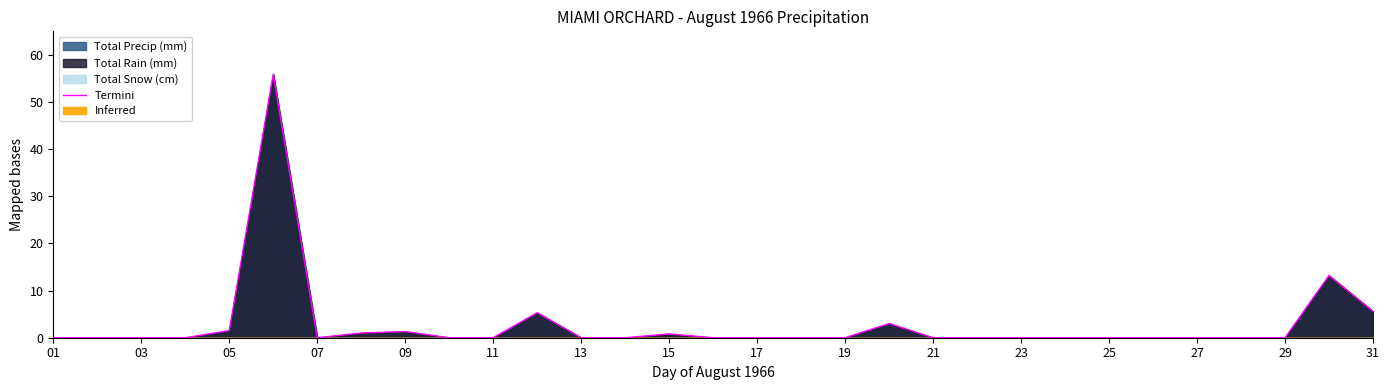

The value of Termini at 17 is 38.1. True or false?

False